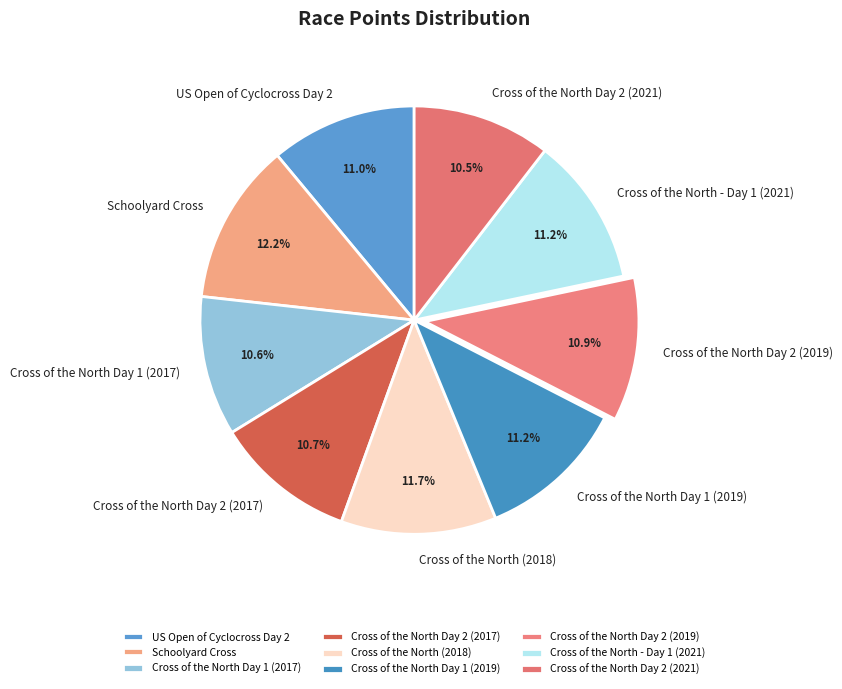

What is the ratio of the value at Cross of the North Day 1 (2017) to the value at Cross of the North - Day 1 (2021)?

0.9